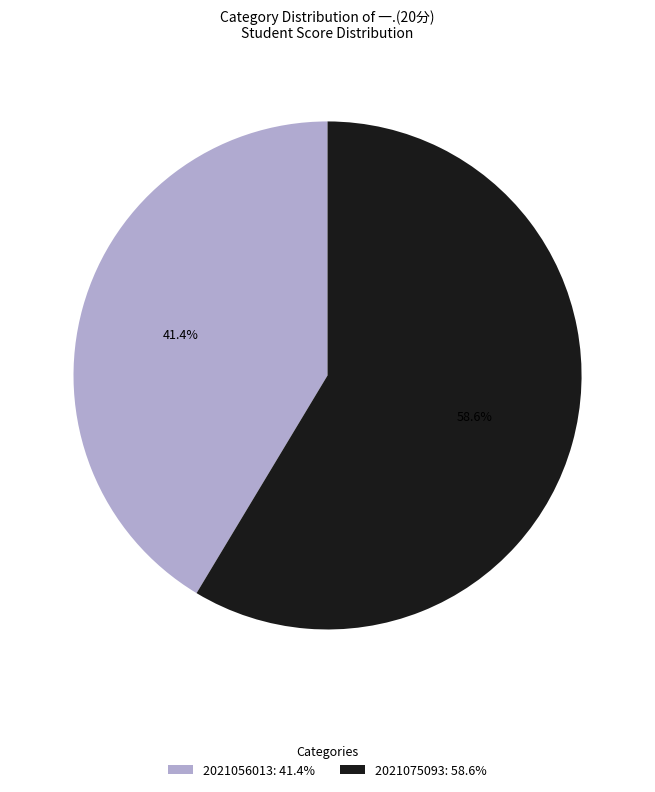

How many segments does this pie chart have?

2